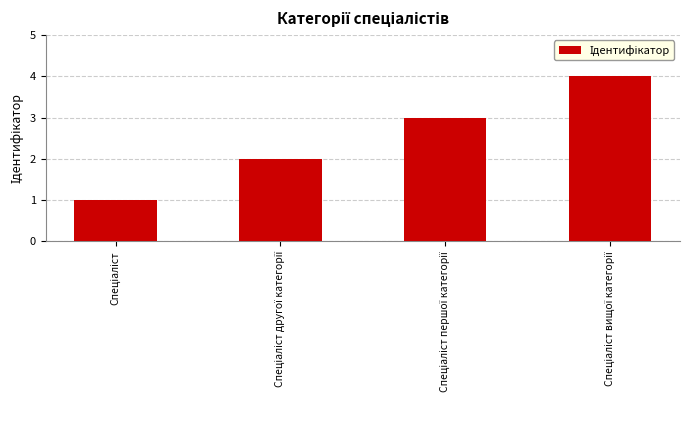

What is the sum of all values?

10